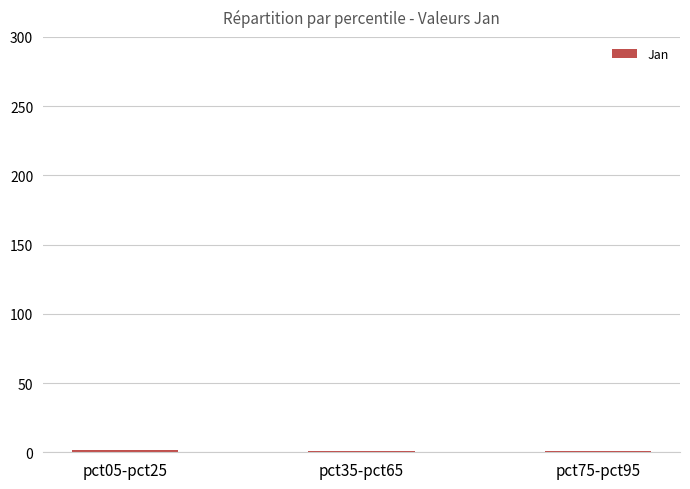

True or false: the data shows 1.5 at pct05-pct25.

True